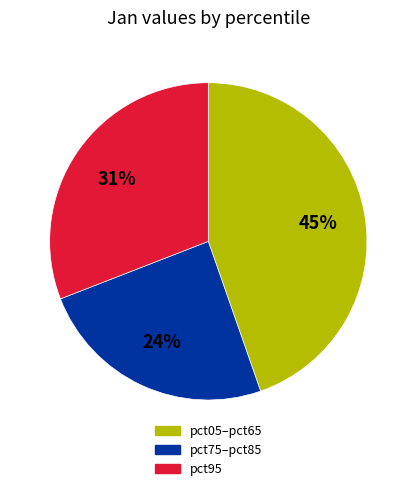

Is there any slice that represents more than half of the pie?

No